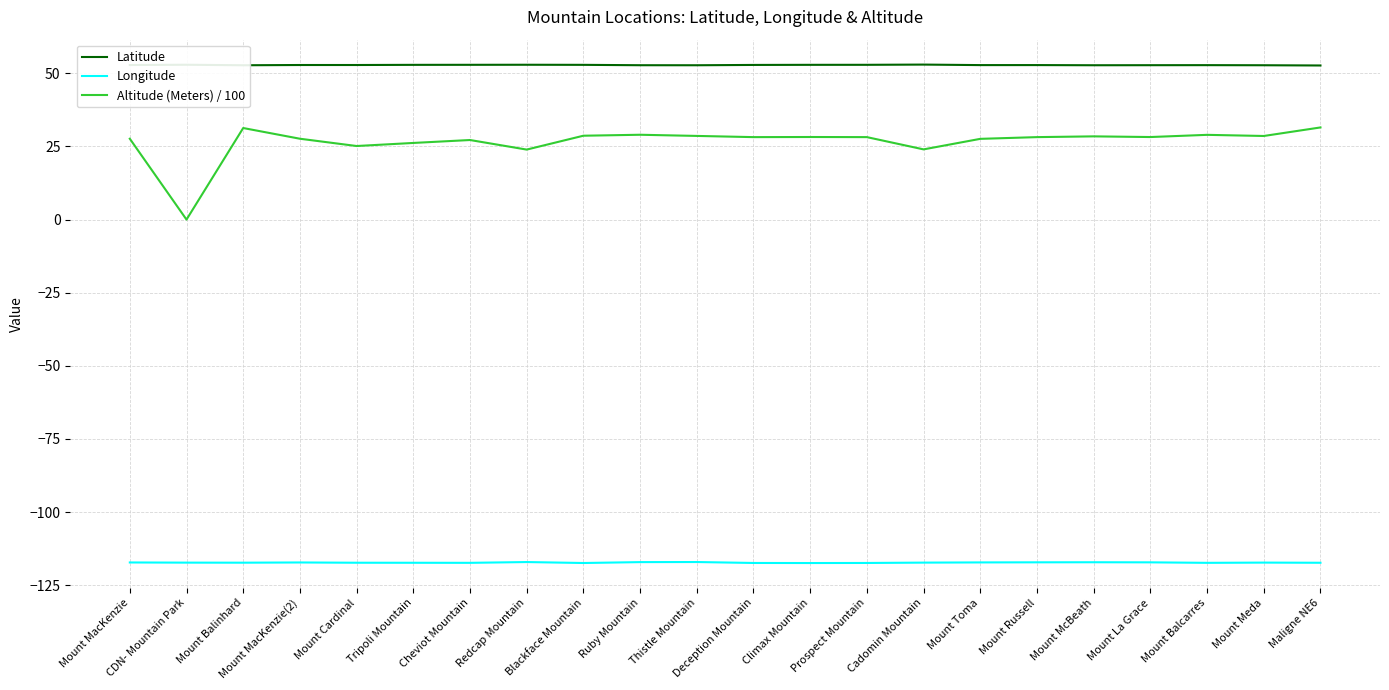

What is the maximum value for Longitude?

-117.1